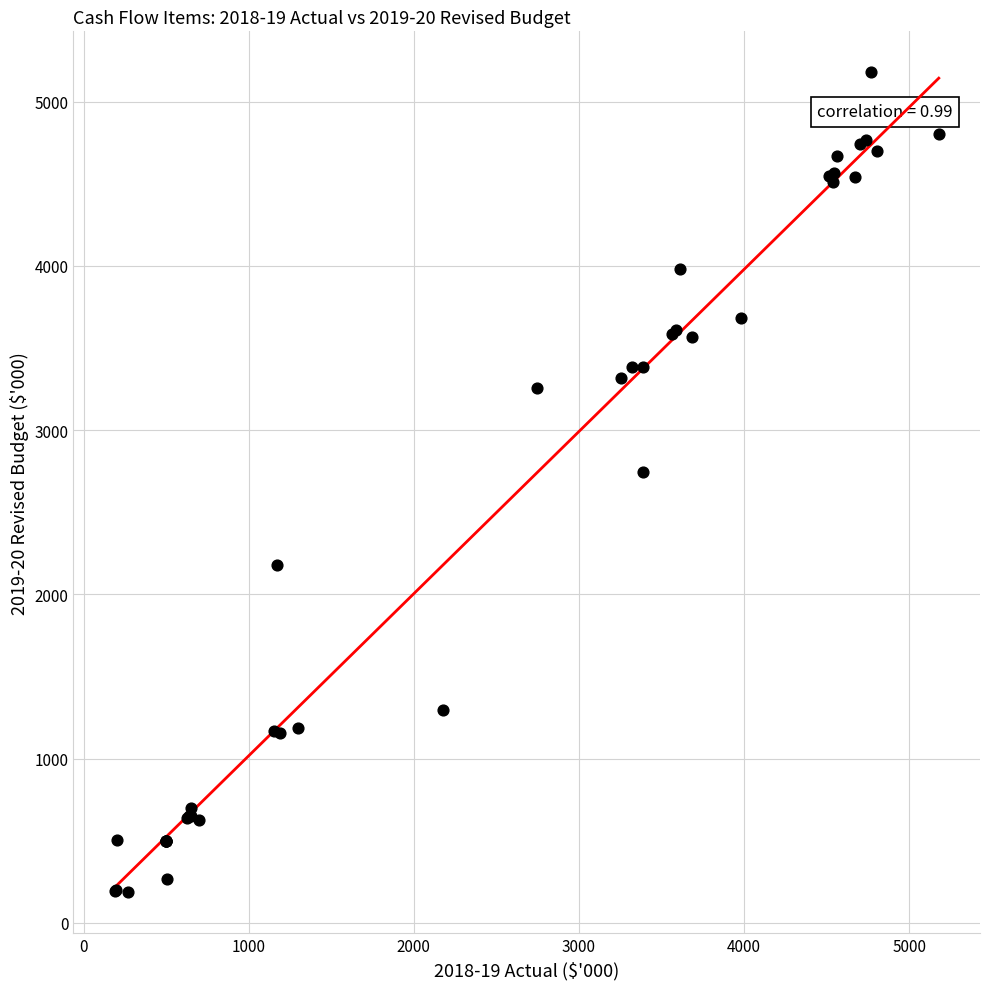

What Y value in the scatter plot is closest to 2683?

2746